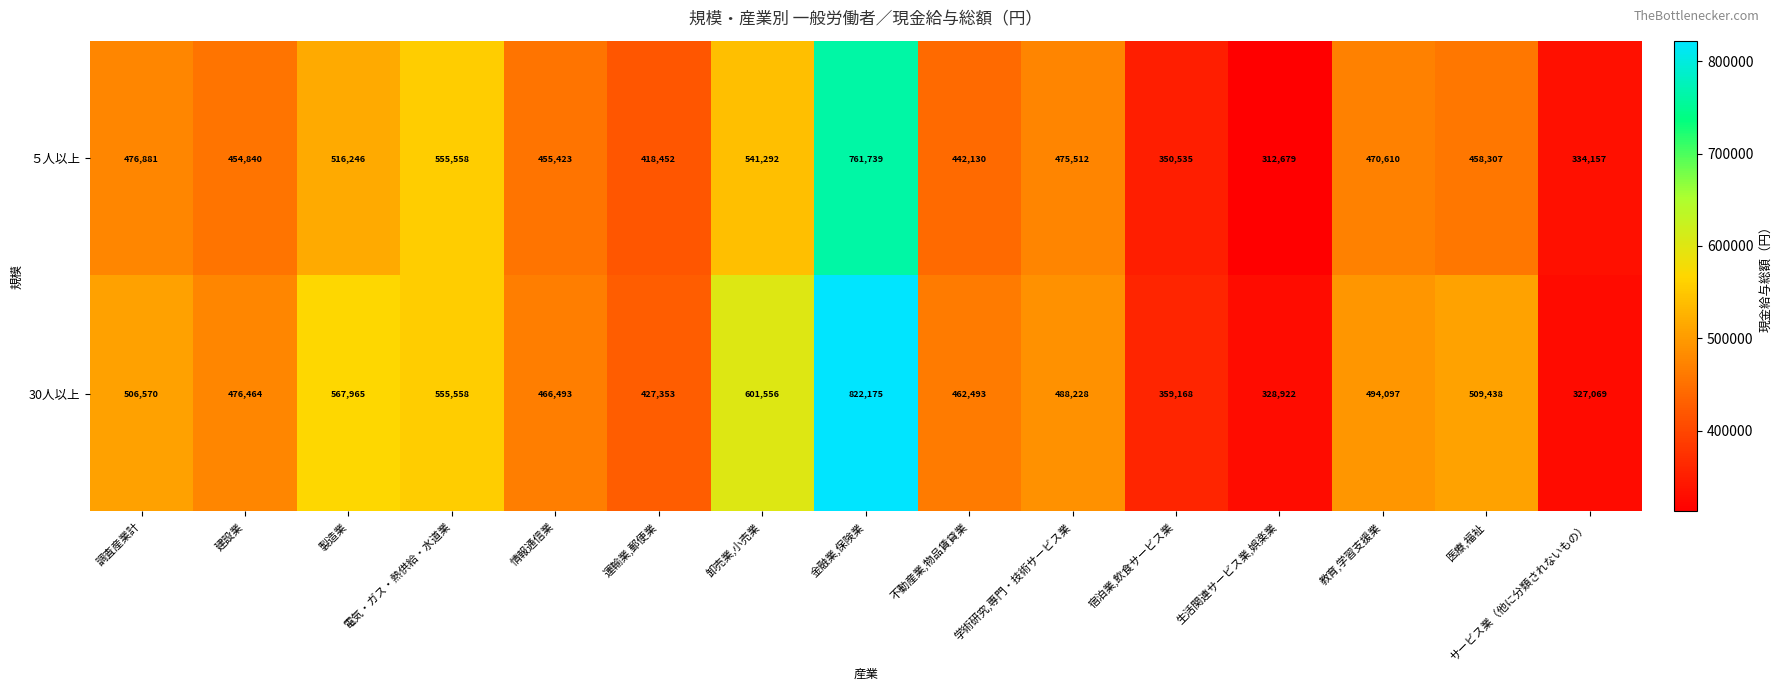

What value does the 30人以上 series have at 運輸業,郵便業?

427353